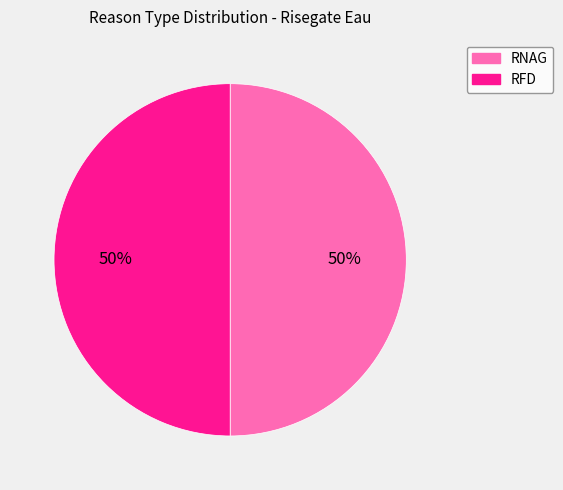

Is it true that RFD is 50% of the pie?

True